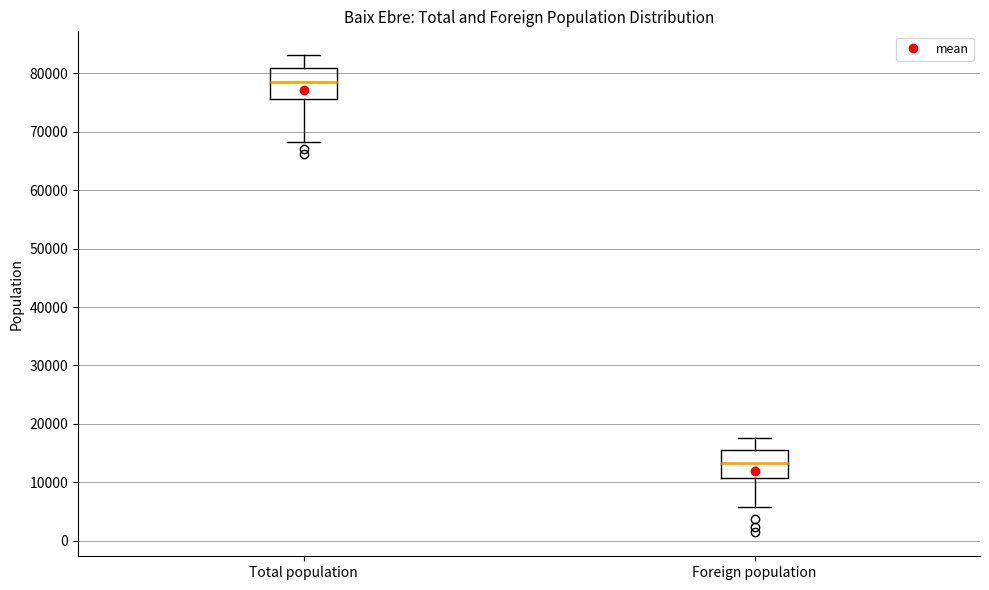

Where does the lower whisker of the box for Foreign population end on the y-axis? The values are not printed on the chart, so give them approximately, as read against the axis.

6000